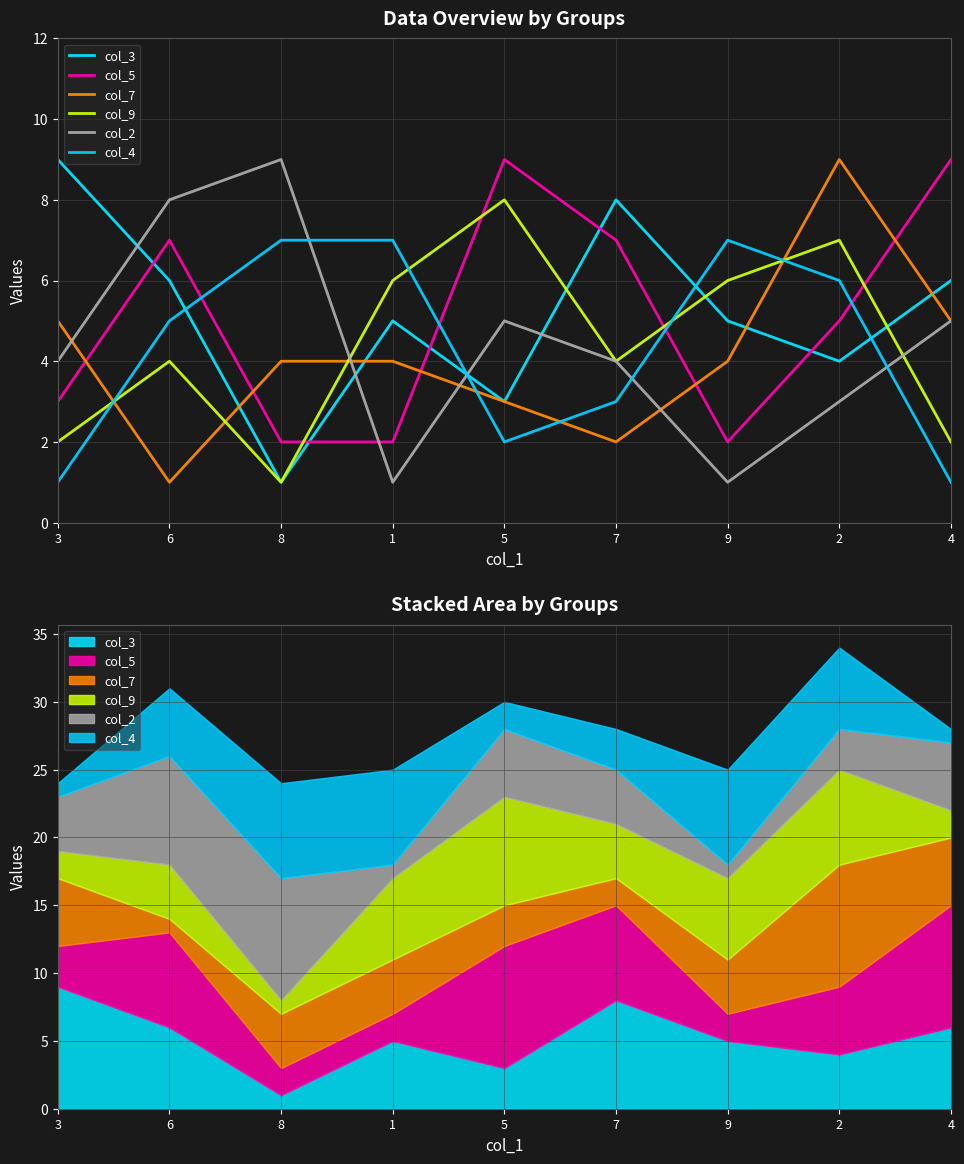

How many data points in col_9 are above 4?

4